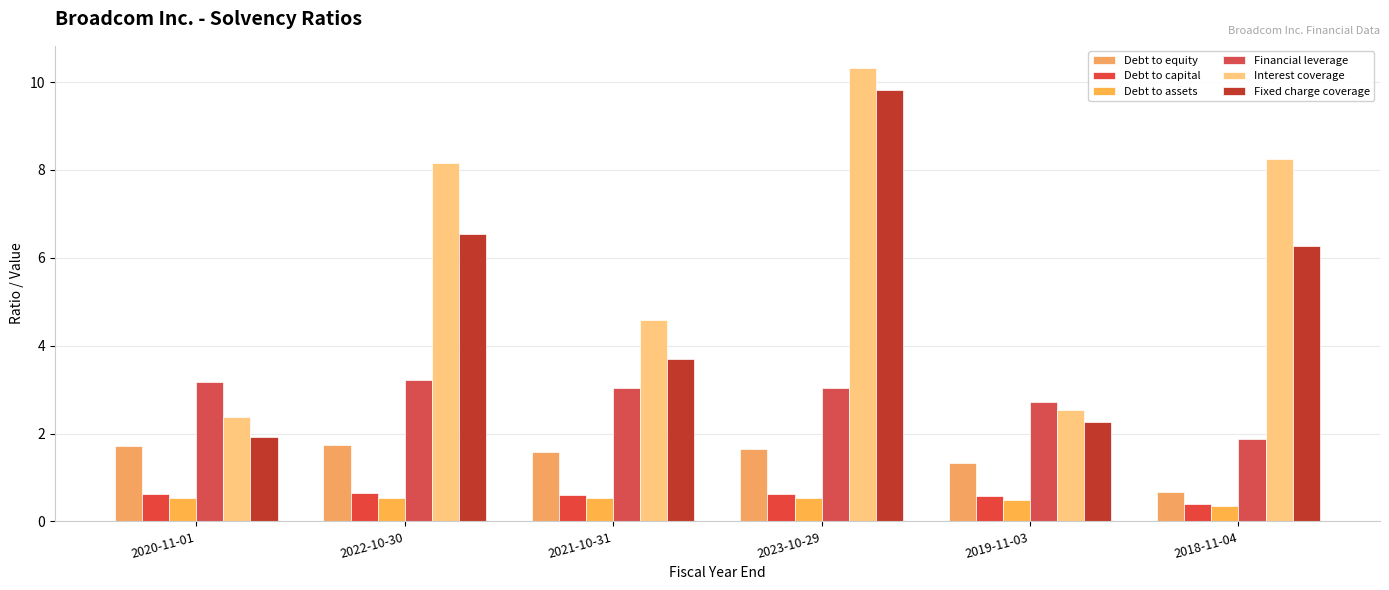

The value of Fixed charge coverage at 2023-10-29 is 9.8. True or false?

True